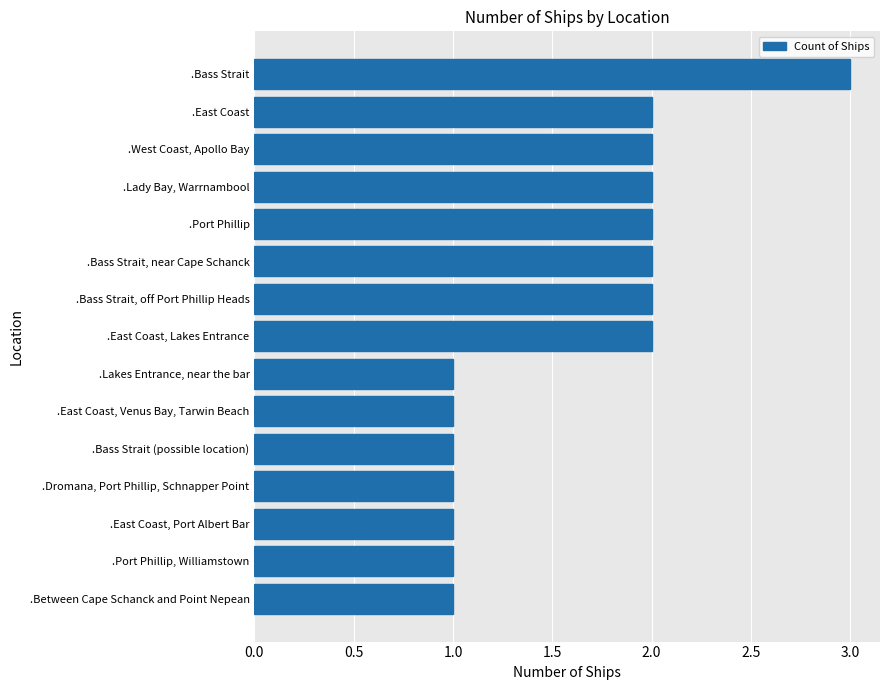

How many data points does each series have?

15